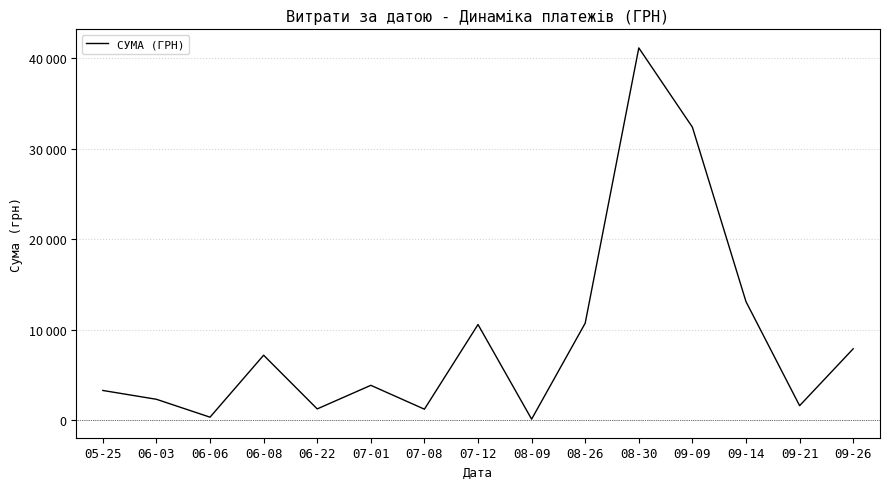

Does the chart display data point markers on the line(s)?

No